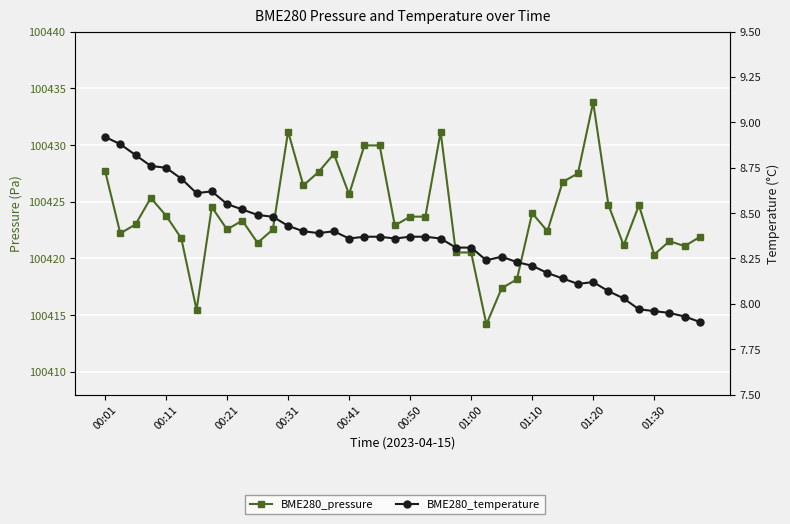

How many interior local valleys does the BME280_temperature series have?

6